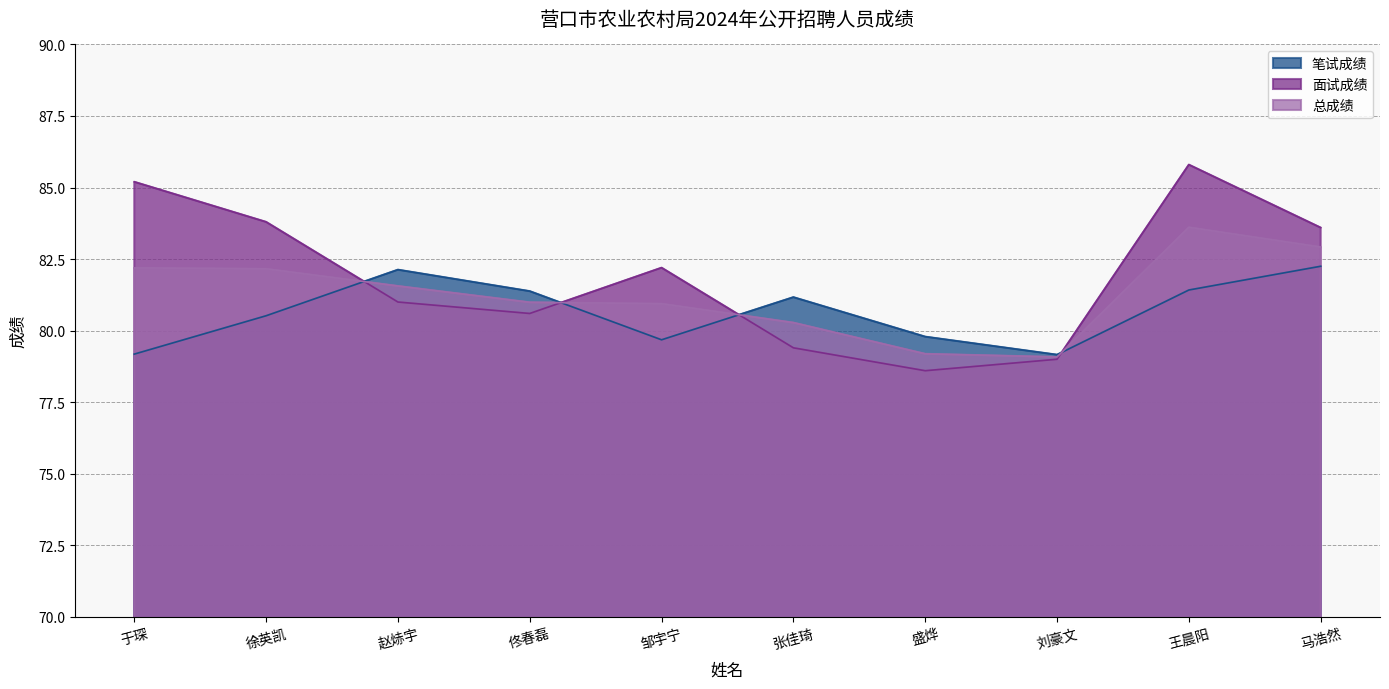

What is the total value across all series at 佟春磊?

243.0